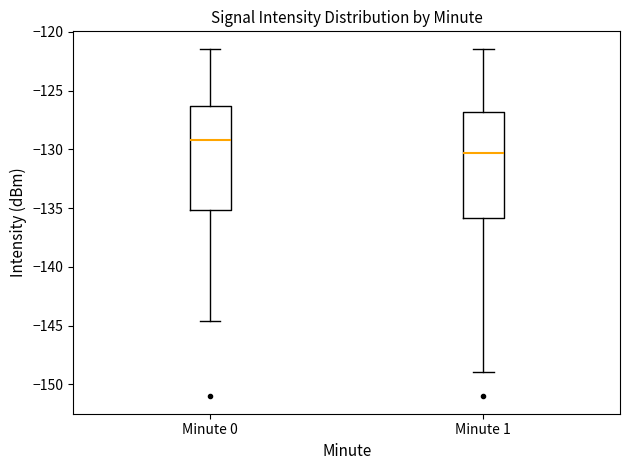

Reading left to right, transcribe this box plot: for each box, give where its median line is, the range the box spans, and where its two whiskers end, as read against the y-axis. The values are not printed on the chart, so give them approximately, as read against the axis.

Minute 0: median -129.0, box -135.0 to -126.5, whiskers -144.5 to -121.5
Minute 1: median -130.5, box -136.0 to -127.0, whiskers -149.0 to -121.5